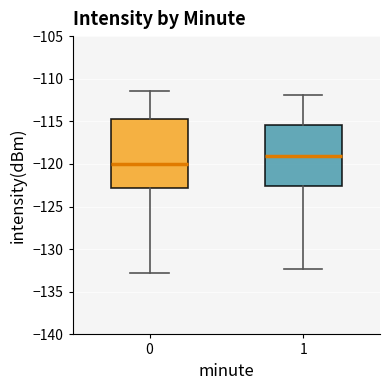

Reading left to right, transcribe this box plot: for each box, give where its median line is, the range the box spans, and where its two whiskers end, as read against the y-axis. The values are not printed on the chart, so give them approximately, as read against the axis.

0: median -120.0, box -123.0 to -114.5, whiskers -133.0 to -111.5
1: median -119.0, box -122.5 to -115.5, whiskers -132.5 to -112.0